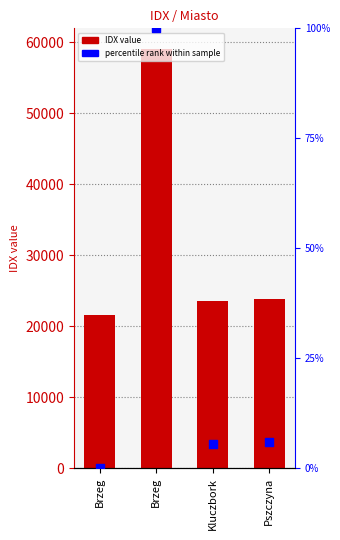

What is the total value across all series at Brzeg?

21545.0